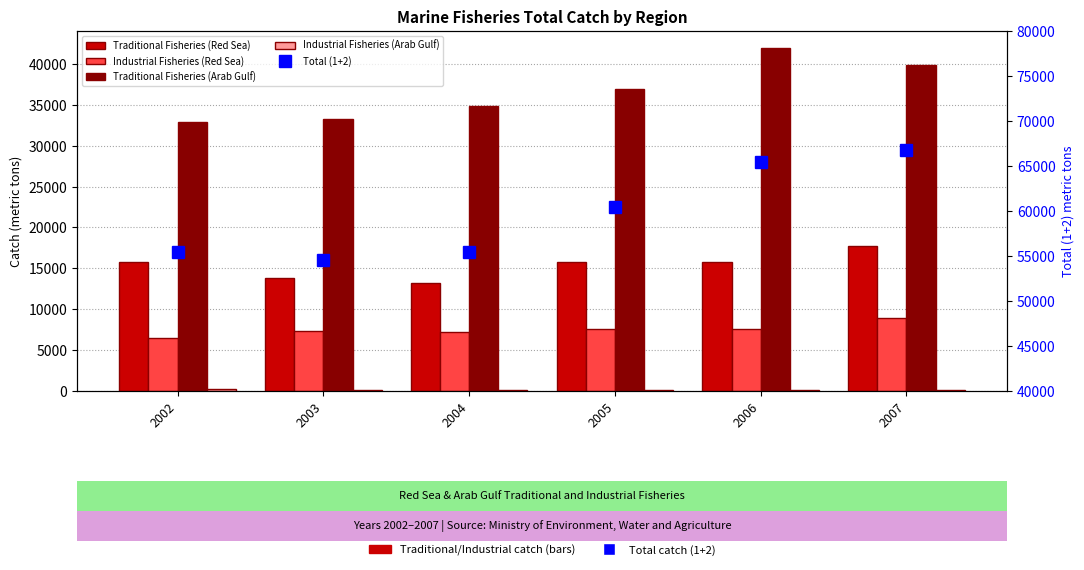

Count the number of categories in the chart.

6